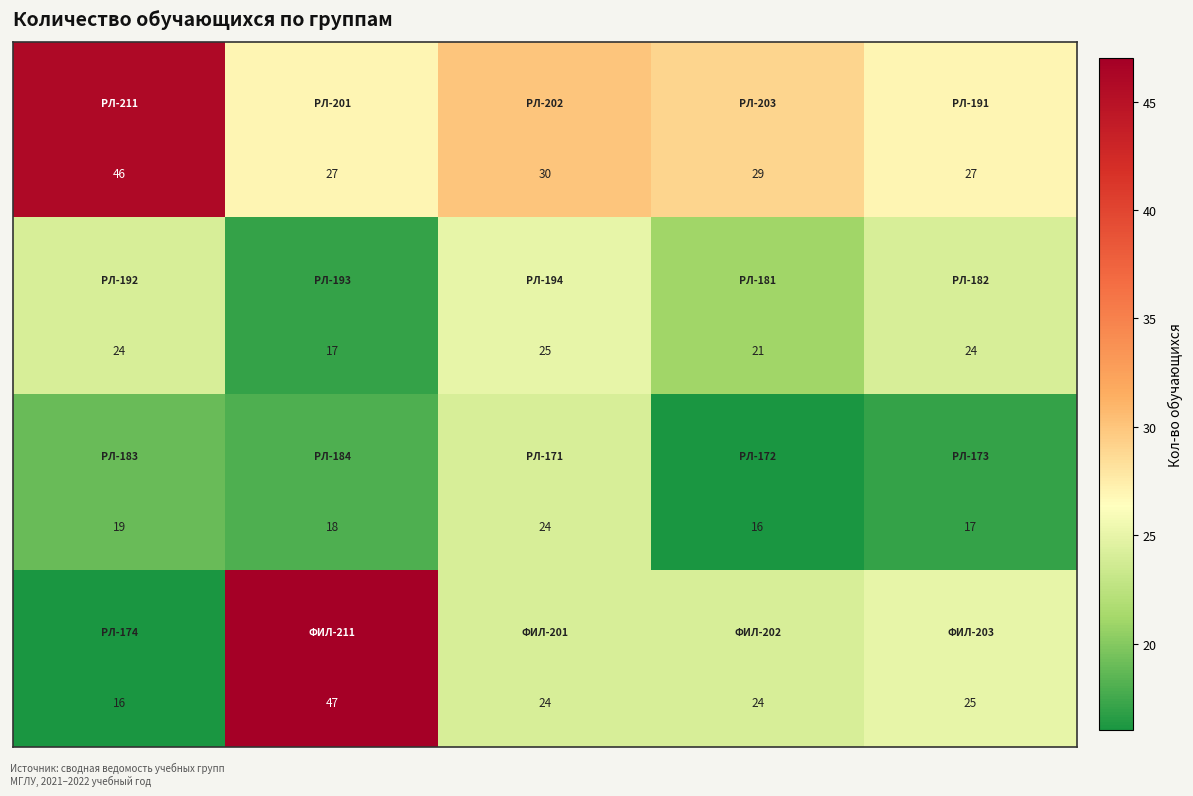

What is the greatest value displayed?

47